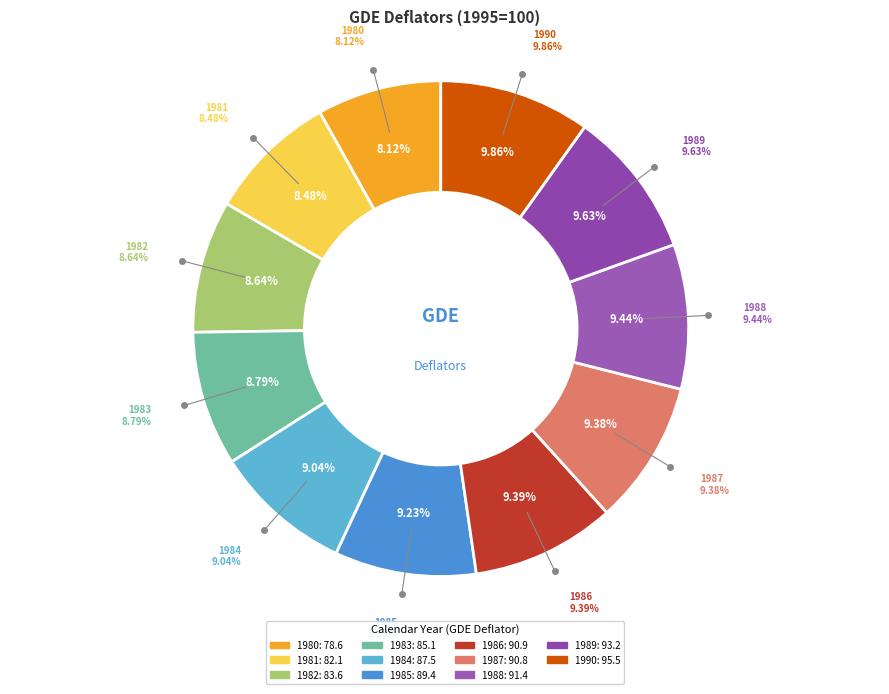

Does 1980 account for over 50% of the chart?

No